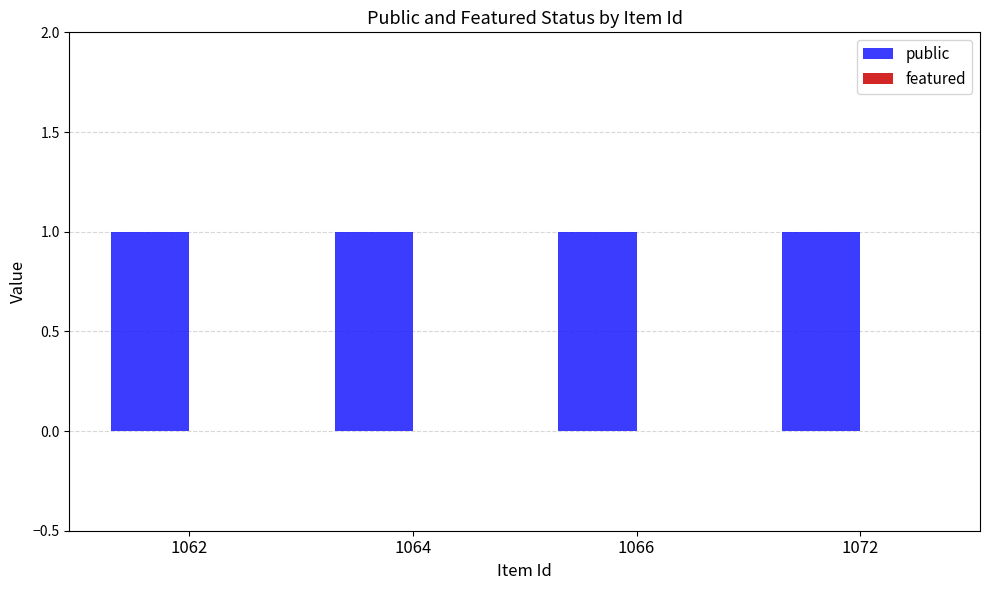

At 1062, list the series in order from smallest to largest.

featured, public